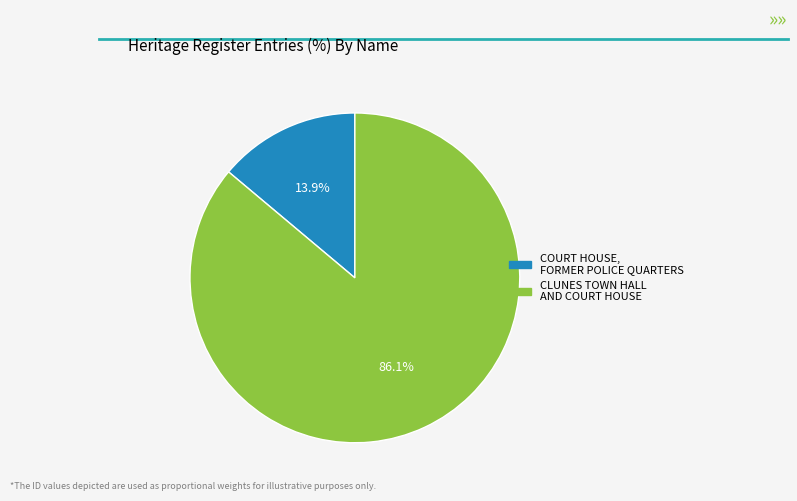

To the nearest percent, what is the difference between the largest and smallest slice percentages?

72%